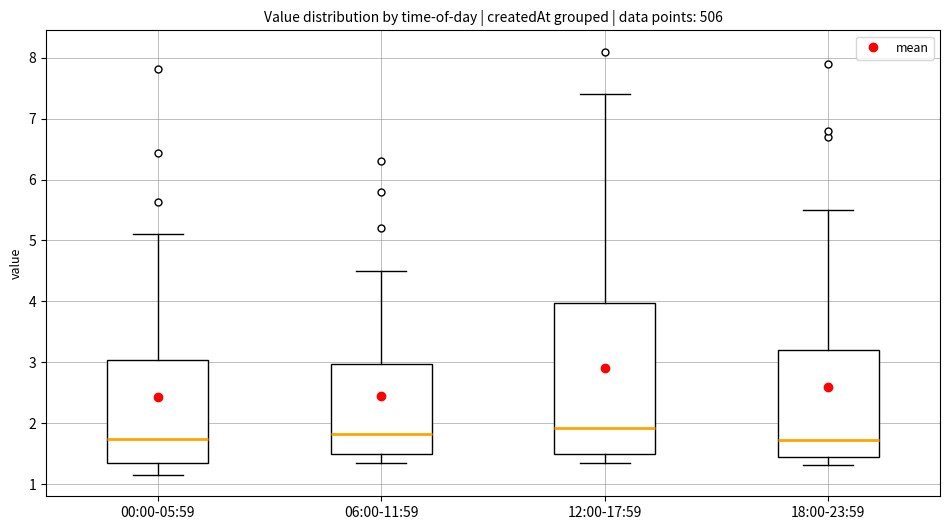

Where does the median line of the box for 18:00-23:59 sit on the y-axis? The values are not printed on the chart, so give them approximately, as read against the axis.

1.7